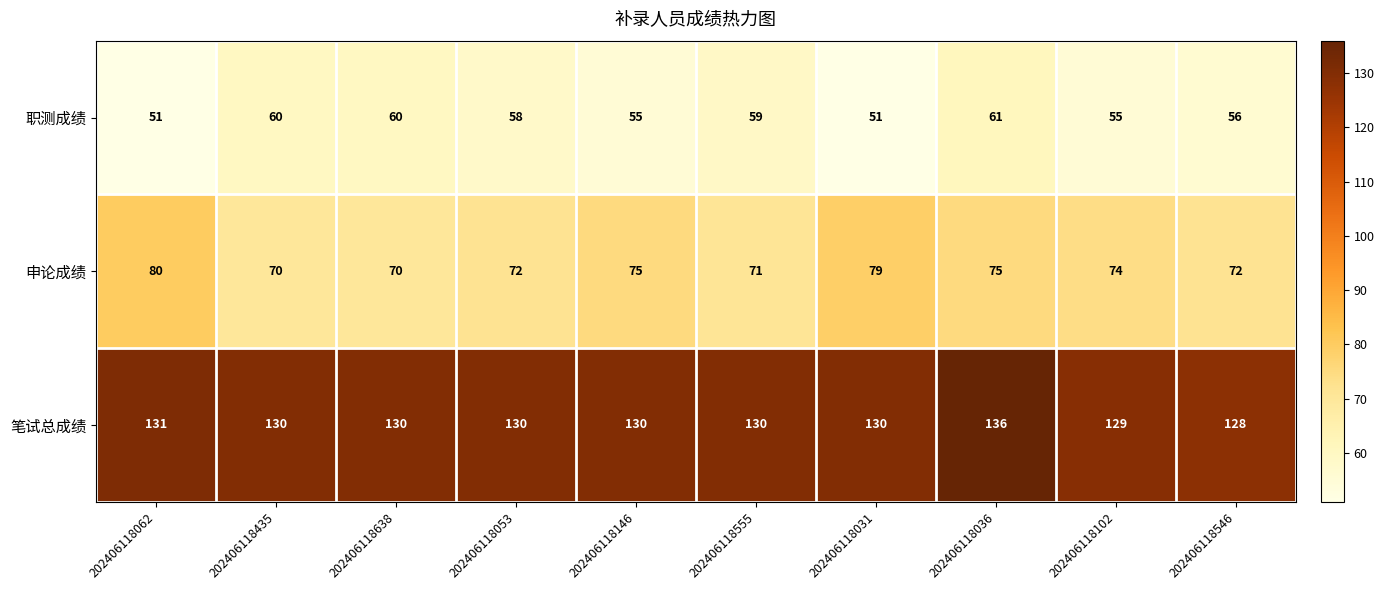

How many data points in 笔试总成绩 are less than 130?

2